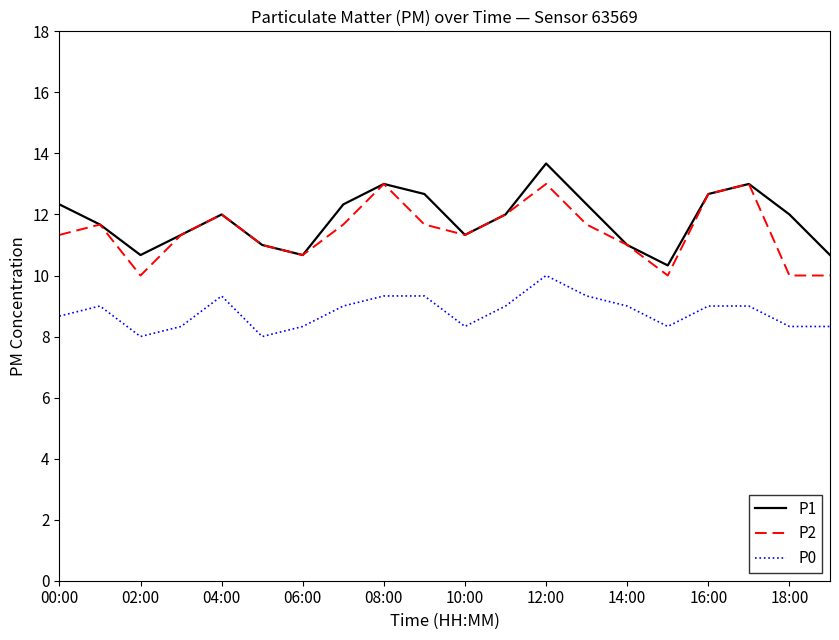

What is the highest value of the P1 series?

13.7